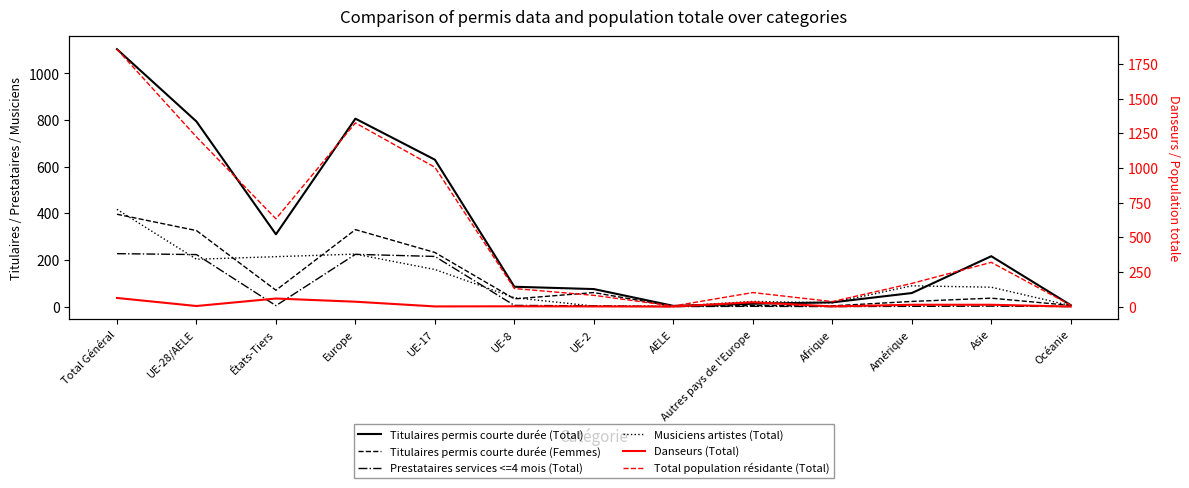

Which series has the largest total across all categories?

Total population résidante (Total)